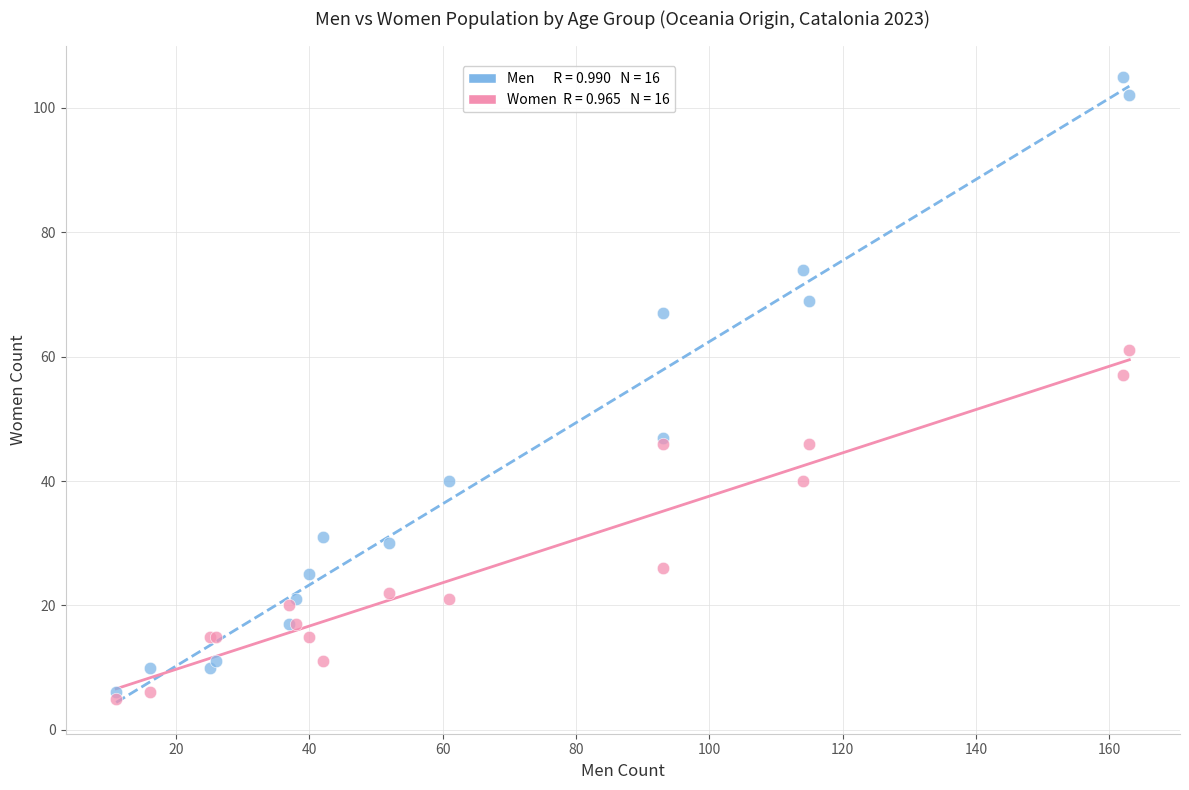

Across all series, what Y value is closest to 55?

57